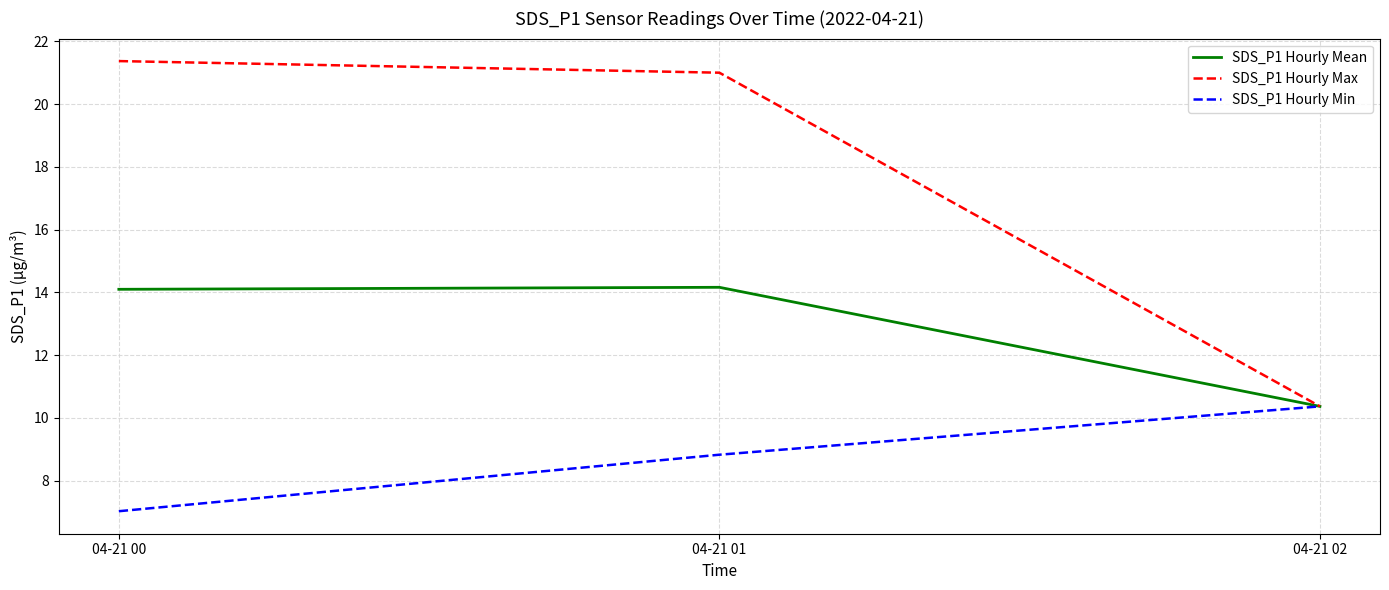

What is the approximate value of SDS_P1 Hourly Mean at 04-21 02?

10.4